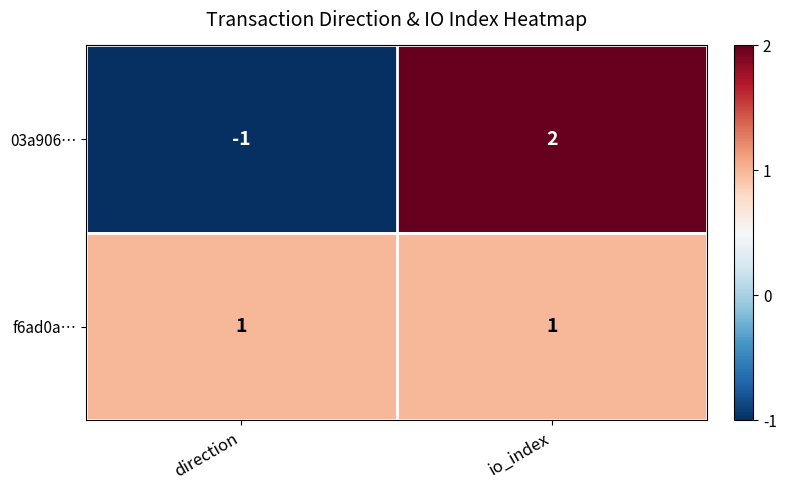

Is it true that 03a906… equals -1 at direction?

True